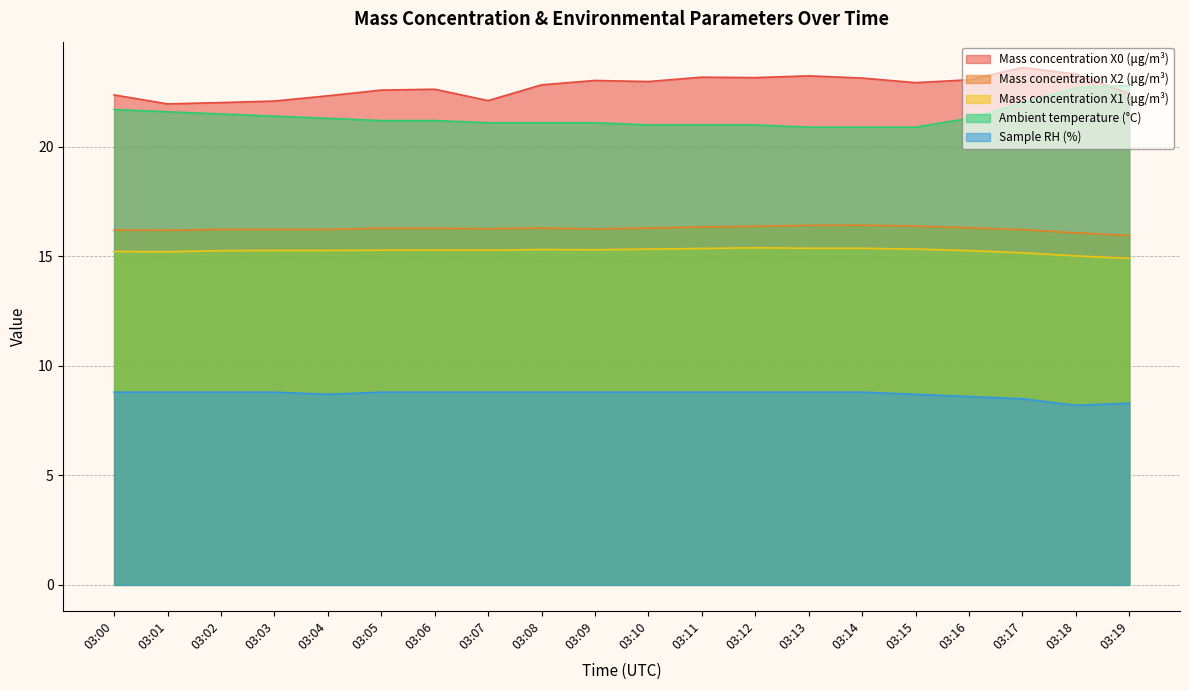

Reading left to right, transcribe all the data shown in this chart.

Mass concentration X0 (μg/m³): 22.4	22.0	22.0	22.1	22.3	22.6	22.6	22.1	22.8	23.0	23.0	23.2	23.2	23.2	23.1	22.9	23.1	23.6	23.3	22.4
Mass concentration X2 (μg/m³): 16.2	16.2	16.2	16.2	16.2	16.3	16.3	16.3	16.3	16.2	16.3	16.3	16.4	16.4	16.4	16.4	16.3	16.2	16.1	15.9
Mass concentration X1 (μg/m³): 15.2	15.2	15.3	15.3	15.3	15.3	15.3	15.3	15.3	15.3	15.3	15.4	15.4	15.4	15.4	15.3	15.3	15.2	15.0	14.9
Ambient temperature (°C): 21.7	21.6	21.5	21.4	21.3	21.2	21.2	21.1	21.1	21.1	21.0	21.0	21.0	20.9	20.9	20.9	21.3	22.0	22.7	22.8
Sample RH (%): 8.8	8.8	8.8	8.8	8.7	8.8	8.8	8.8	8.8	8.8	8.8	8.8	8.8	8.8	8.8	8.7	8.6	8.5	8.2	8.3